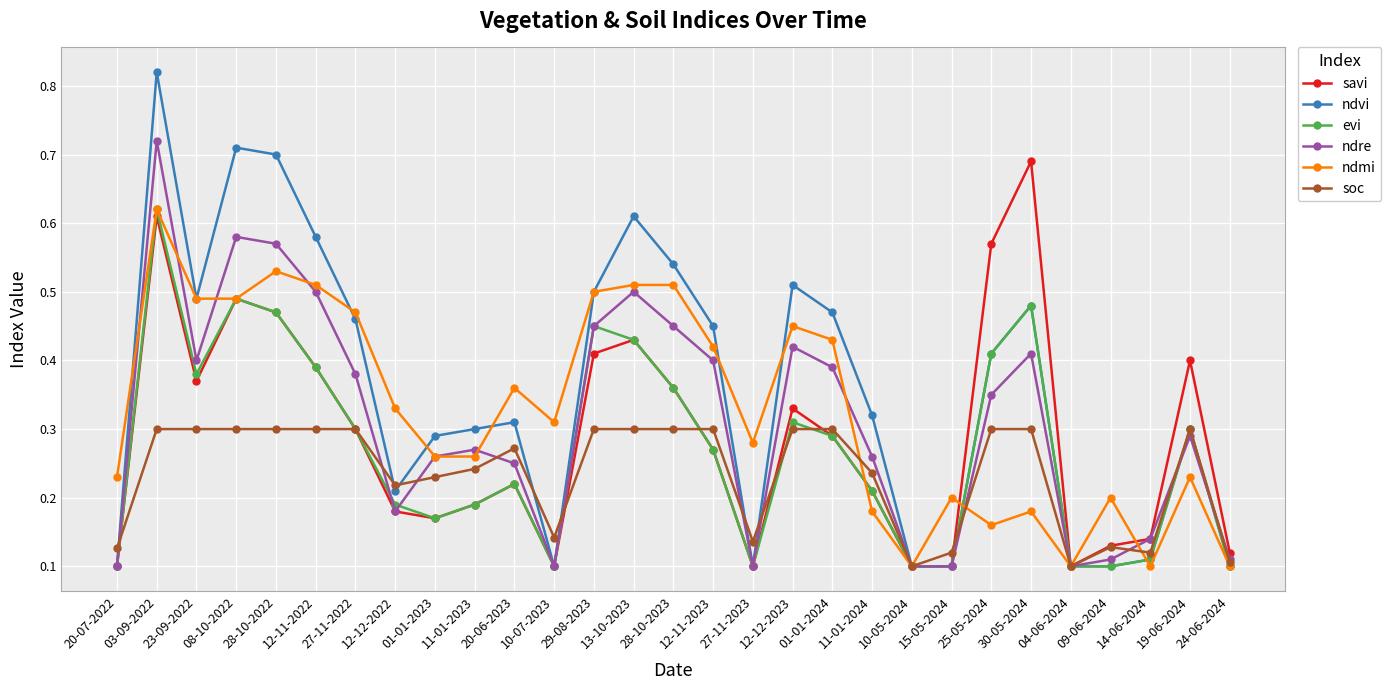

Which series has the widest spread of values?

ndvi